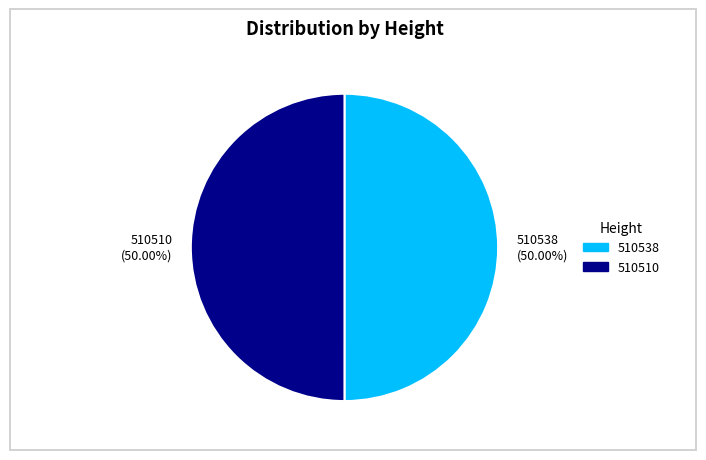

What percentage do 510538 and 510510 together represent?

100.0%